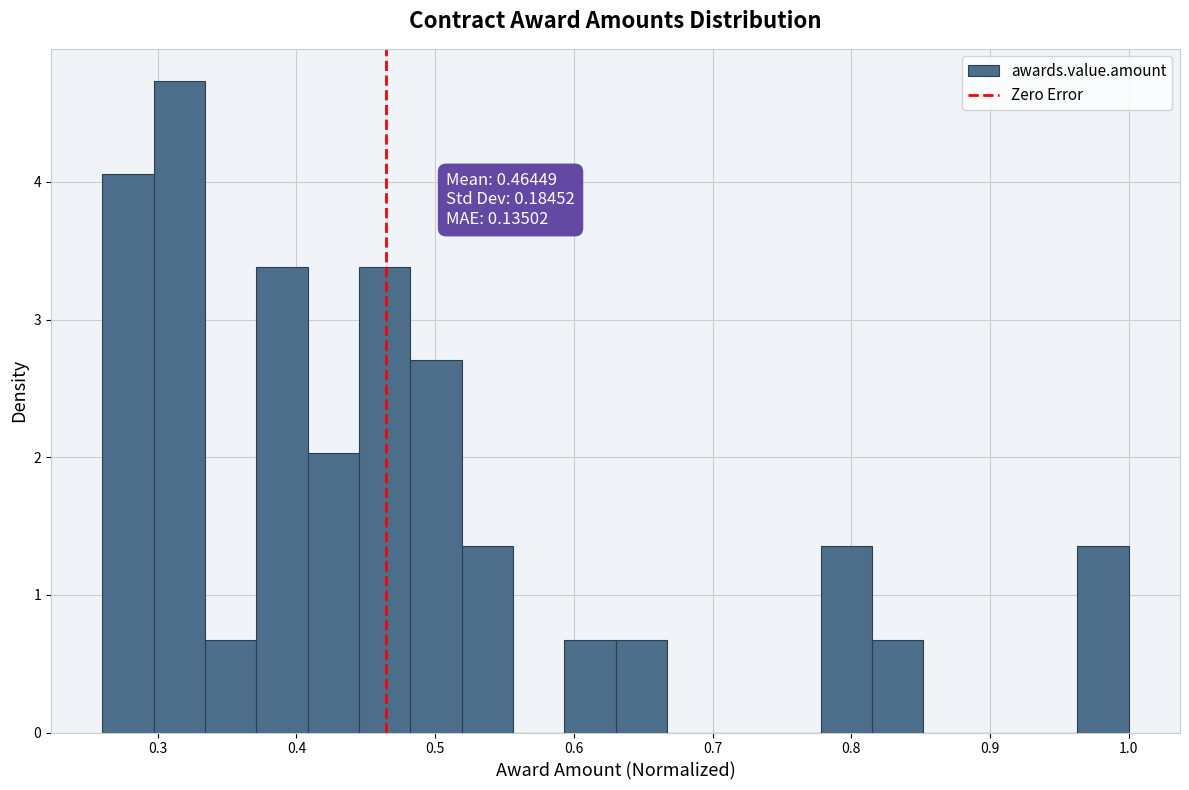

Around what value on the x-axis is the tallest bar? Give the approximate position of its centre, as read against the axis.

0.32